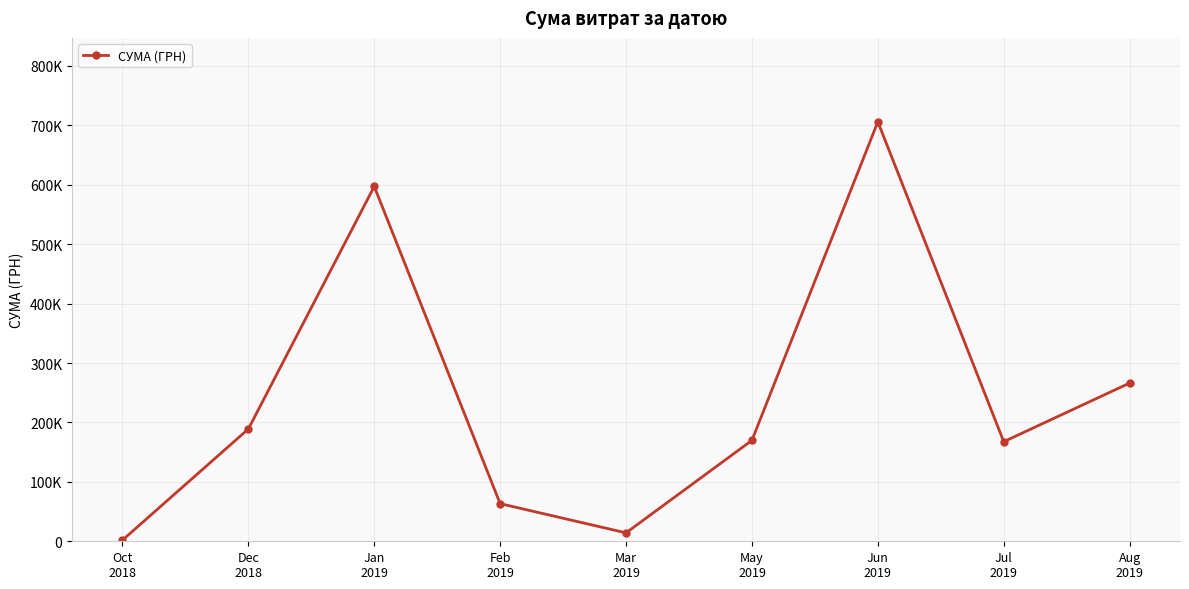

At which category does the chart reach its peak across all series?

Jun
2019